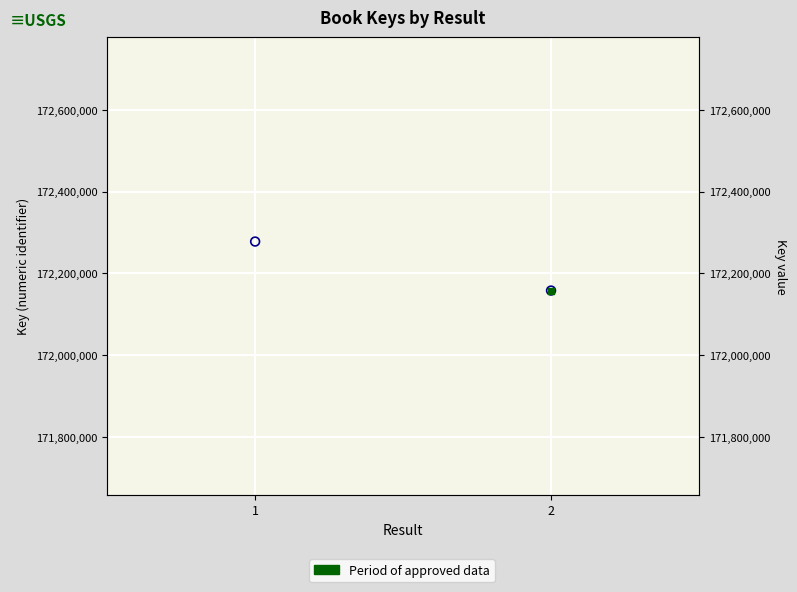

Between 1 and 2, which is larger?

1